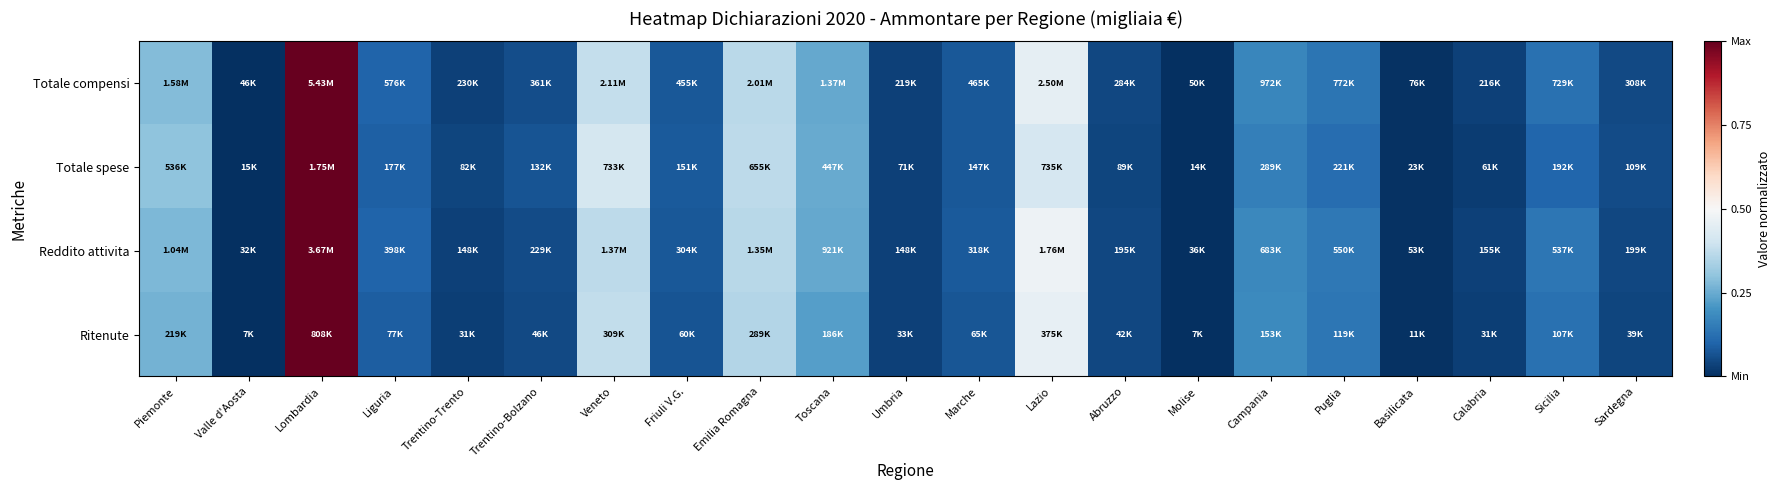

Reading left to right, extract all data points from this chart.

Totale compensi: Piemonte=0.3	Valle d'Aosta=0.0	Lombardia=1.0	Liguria=0.1	Trentino-Trento=0.0	Trentino-Bolzano=0.1	Veneto=0.4	Friuli V.G.=0.1	Emilia Romagna=0.4	Toscana=0.2	Umbria=0.0	Marche=0.1	Lazio=0.5	Abruzzo=0.0	Molise=0.0	Campania=0.2	Puglia=0.1	Basilicata=0.0	Calabria=0.0	Sicilia=0.1	Sardegna=0.0
Totale spese: Piemonte=0.3	Valle d'Aosta=0.0	Lombardia=1.0	Liguria=0.1	Trentino-Trento=0.0	Trentino-Bolzano=0.1	Veneto=0.4	Friuli V.G.=0.1	Emilia Romagna=0.4	Toscana=0.2	Umbria=0.0	Marche=0.1	Lazio=0.4	Abruzzo=0.0	Molise=0.0	Campania=0.2	Puglia=0.1	Basilicata=0.0	Calabria=0.0	Sicilia=0.1	Sardegna=0.1
Reddito attivita: Piemonte=0.3	Valle d'Aosta=0.0	Lombardia=1.0	Liguria=0.1	Trentino-Trento=0.0	Trentino-Bolzano=0.1	Veneto=0.4	Friuli V.G.=0.1	Emilia Romagna=0.4	Toscana=0.2	Umbria=0.0	Marche=0.1	Lazio=0.5	Abruzzo=0.0	Molise=0.0	Campania=0.2	Puglia=0.1	Basilicata=0.0	Calabria=0.0	Sicilia=0.1	Sardegna=0.0
Ritenute: Piemonte=0.3	Valle d'Aosta=0.0	Lombardia=1.0	Liguria=0.1	Trentino-Trento=0.0	Trentino-Bolzano=0.0	Veneto=0.4	Friuli V.G.=0.1	Emilia Romagna=0.4	Toscana=0.2	Umbria=0.0	Marche=0.1	Lazio=0.5	Abruzzo=0.0	Molise=0.0	Campania=0.2	Puglia=0.1	Basilicata=0.0	Calabria=0.0	Sicilia=0.1	Sardegna=0.0